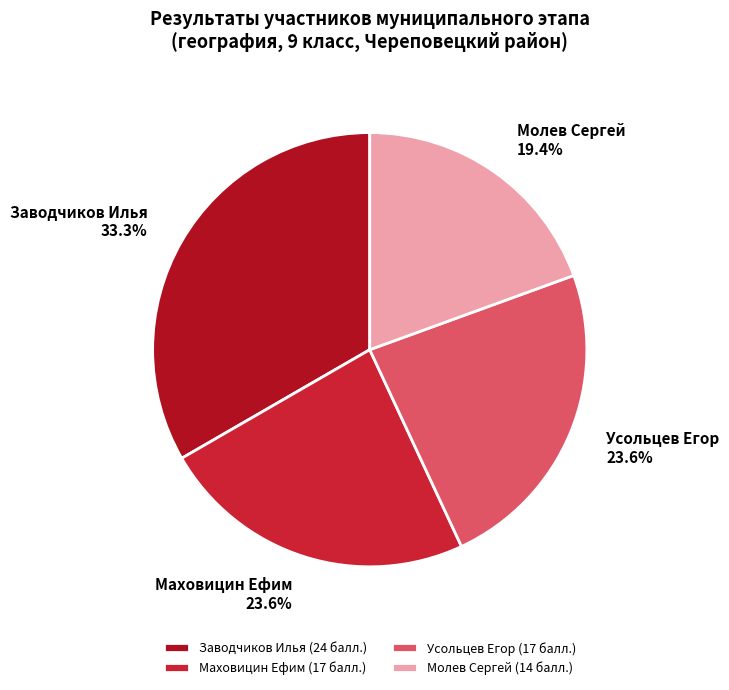

Is there any slice that represents more than half of the pie?

No